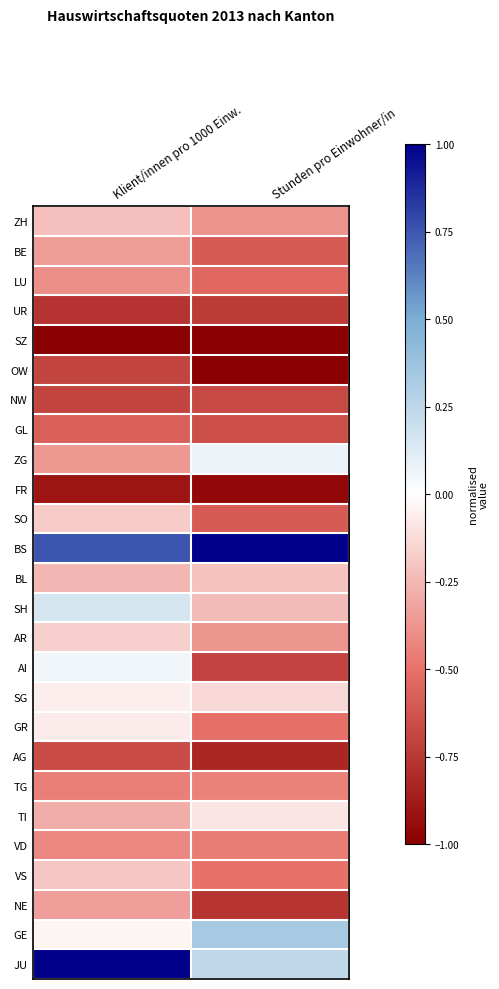

Count the number of categories in the chart.

2